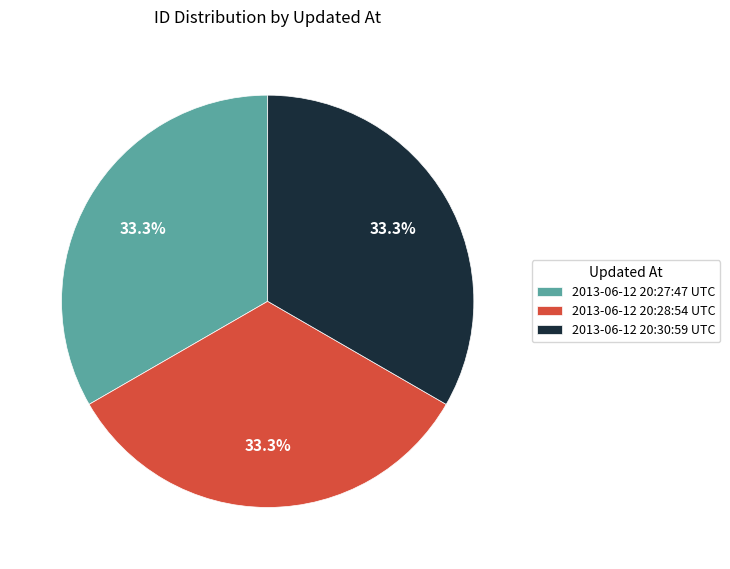

The 2013-06-12 20:30:59 UTC slice represents 33% of the pie. True or false?

True